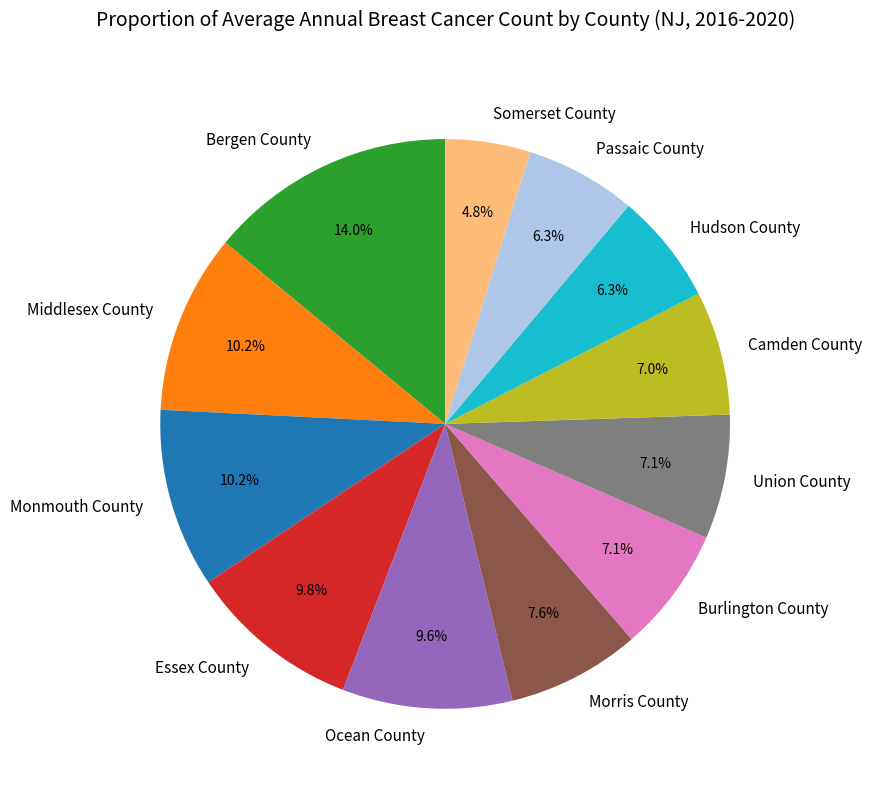

Do Middlesex County and Camden County together represent more than half of the pie?

No